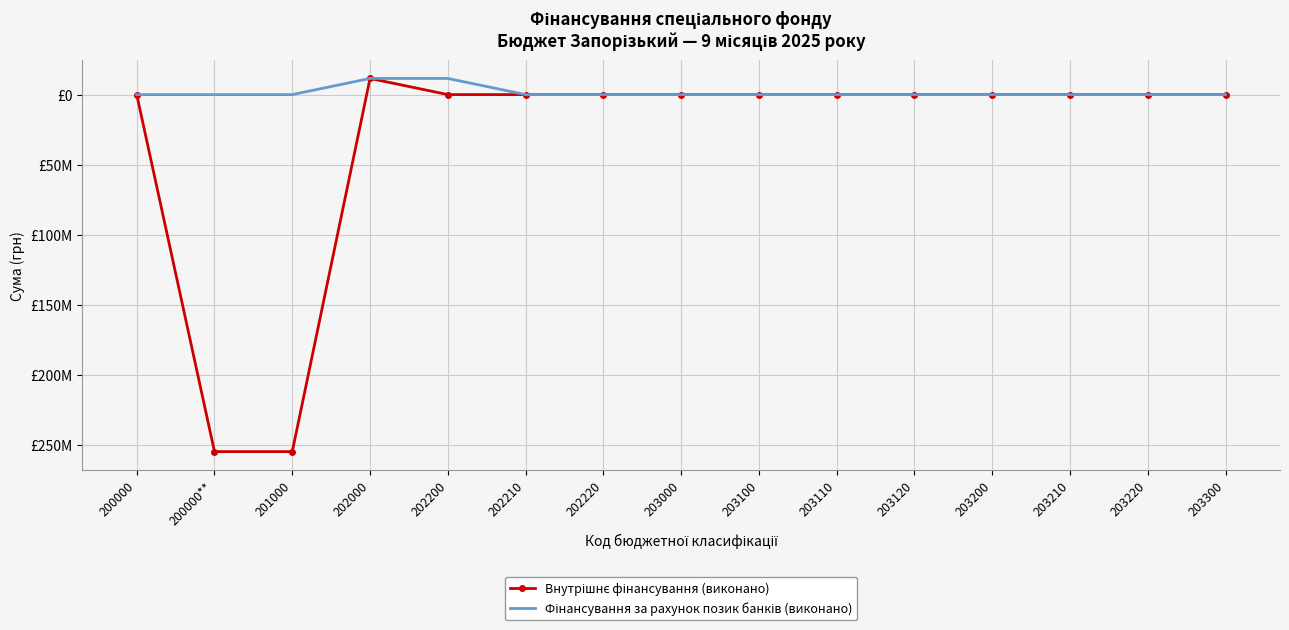

Reading left to right, transcribe all the data shown in this chart.

Внутрішнє фінансування (виконано): 0.0	-254948306.6	-254948306.6	11541695.8	0.0	0.0	0.0	0.0	0.0	0.0	0.0	0.0	0.0	0.0	0.0
Фінансування за рахунок позик банків (виконано): 0.0	0.0	0.0	11541695.8	11541695.8	0.0	0.0	0.0	0.0	0.0	0.0	0.0	0.0	0.0	0.0